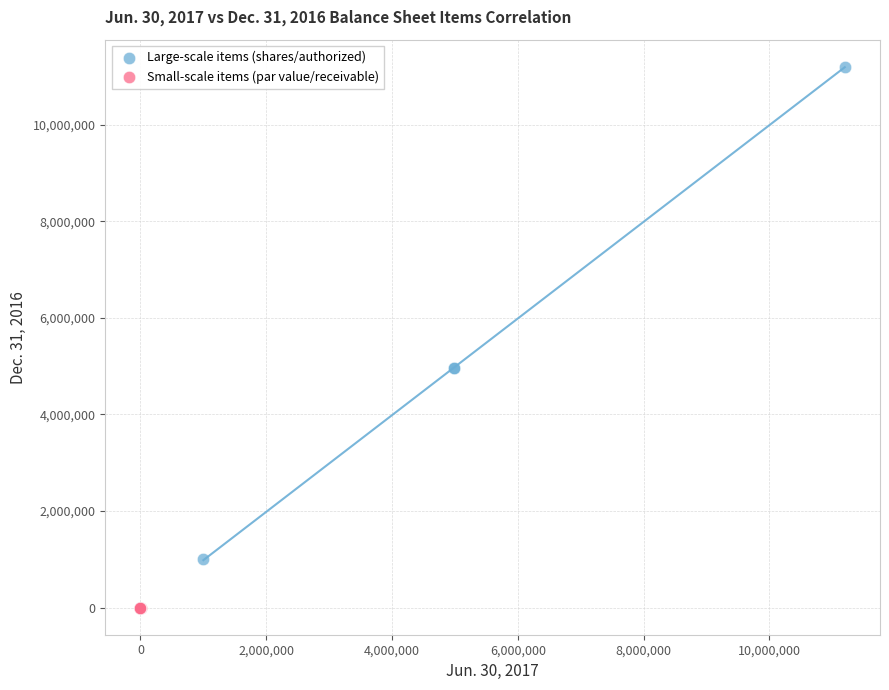

Which series reaches the maximum Y coordinate?

Large-scale items (shares/authorized)